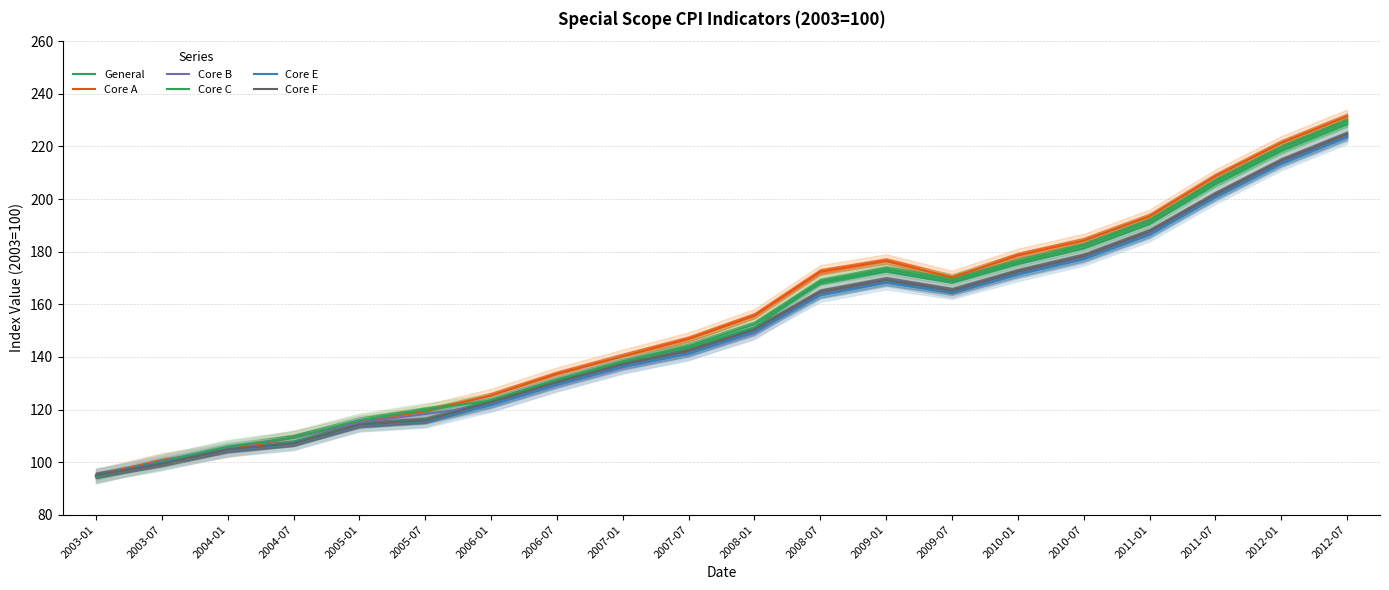

Is this an area chart (filled region under the line)?

No